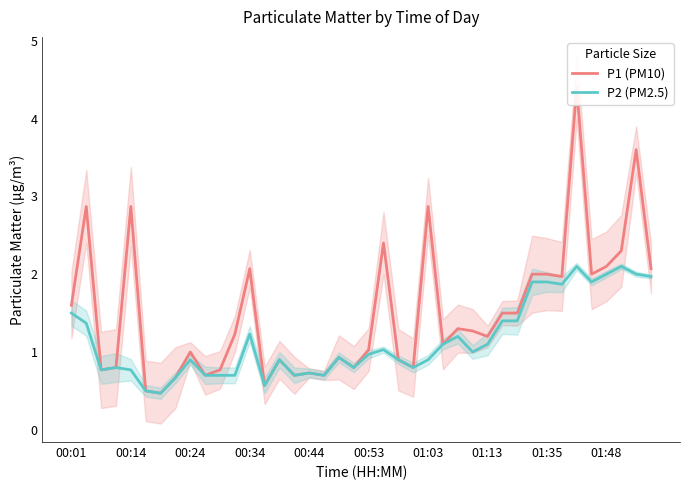

The value of P2 (PM2.5) at 00:01 is 0.9. True or false?

False